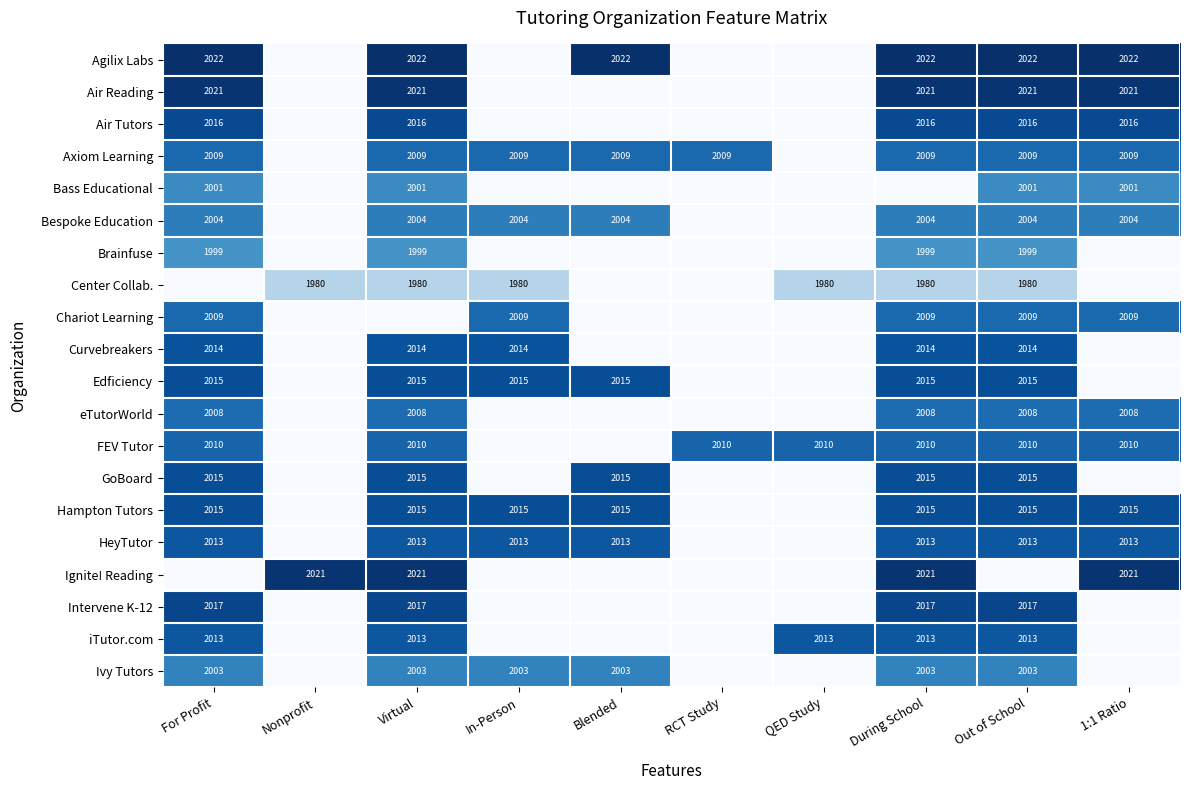

Is it true that Hampton Tutors equals 2015 at Virtual?

True